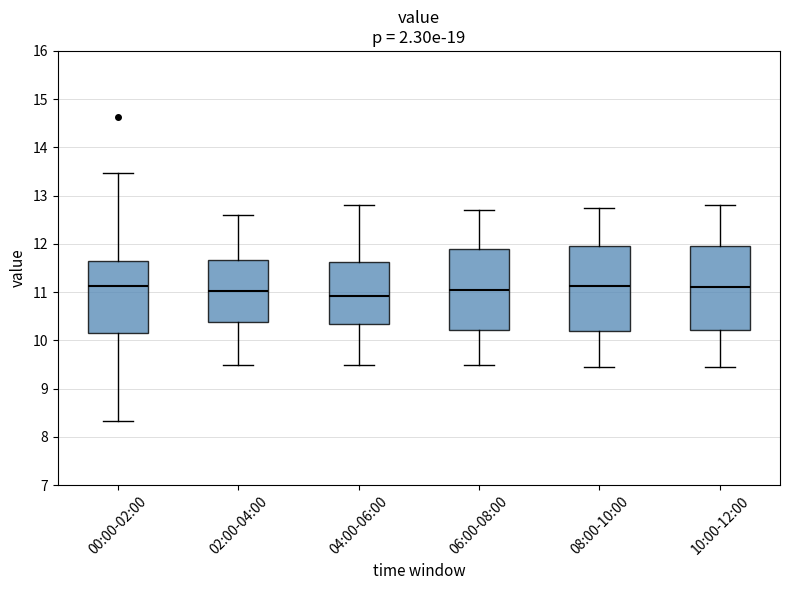

Reading left to right, read every box against the y-axis: the position of its median line, the range the box covers, and the ends of its whiskers. The values are not printed on the chart, so give them approximately, as read against the axis.

00:00-02:00: median 11.1, box 10.2 to 11.7, whiskers 8.3 to 13.5
02:00-04:00: median 11.0, box 10.4 to 11.7, whiskers 9.5 to 12.6
04:00-06:00: median 10.9, box 10.3 to 11.6, whiskers 9.5 to 12.8
06:00-08:00: median 11.1, box 10.2 to 11.9, whiskers 9.5 to 12.7
08:00-10:00: median 11.1, box 10.2 to 12.0, whiskers 9.5 to 12.8
10:00-12:00: median 11.1, box 10.2 to 12.0, whiskers 9.5 to 12.8